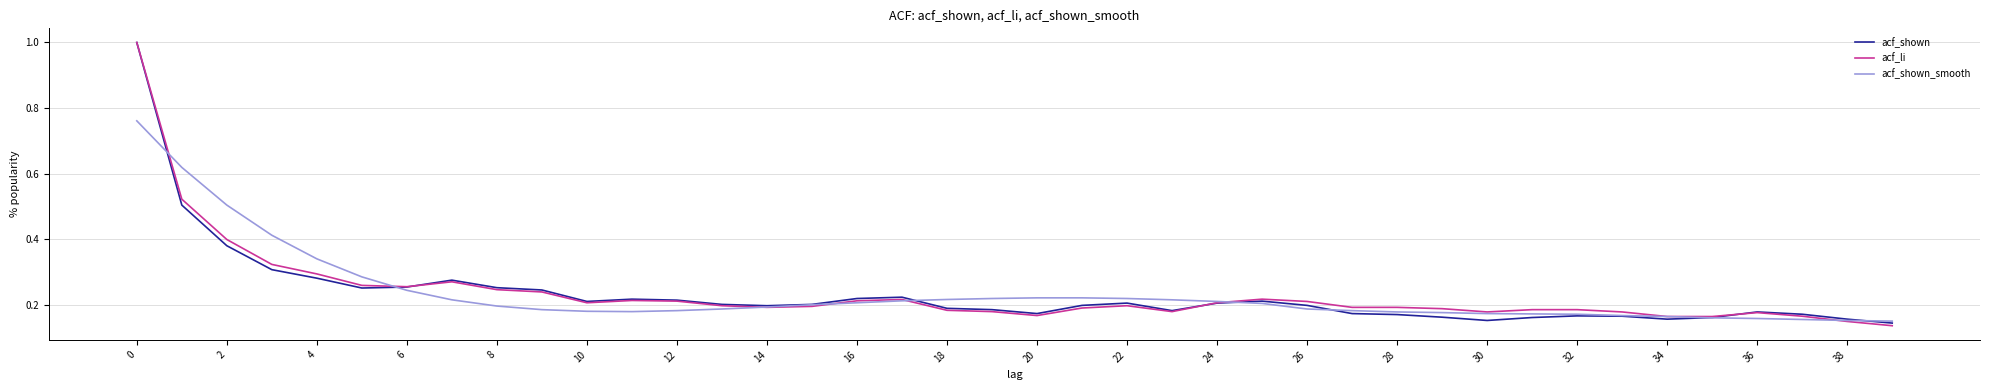

What are all the series names shown in the legend?

acf_shown, acf_li, acf_shown_smooth